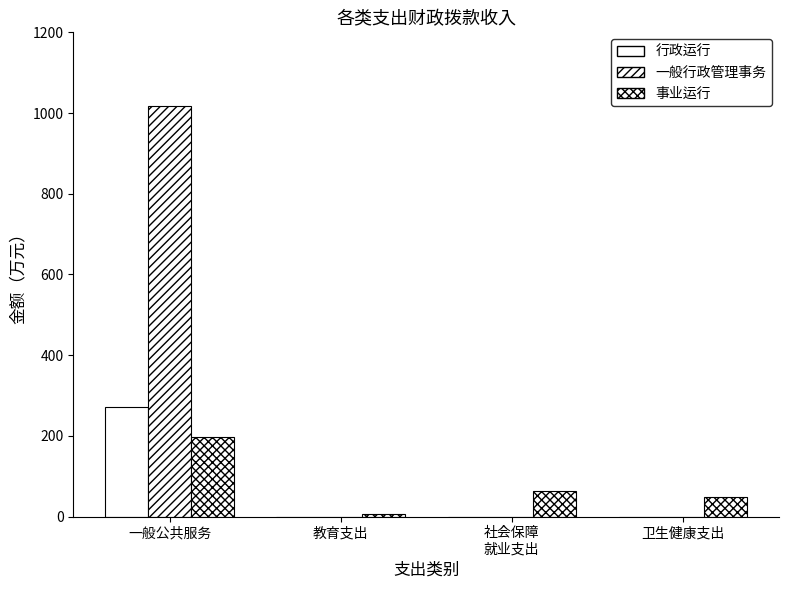

The value of 行政运行 at 一般公共服务 is 410.5. True or false?

False